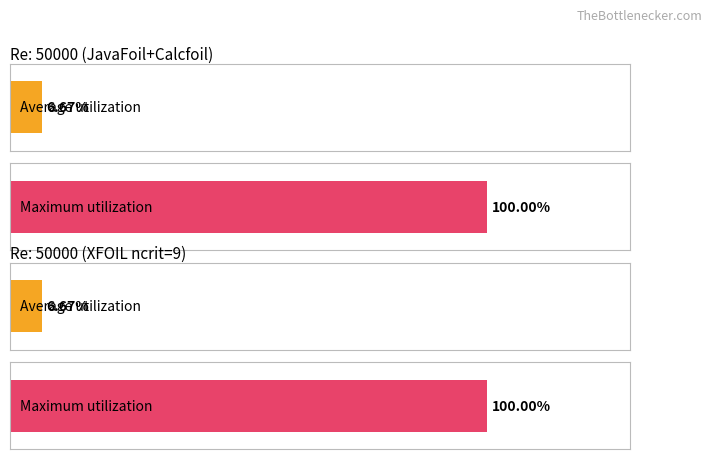

Is the value of JavaFoil+Calcfoil at 0 greater than the value of XFOIL ncrit=9 at 1?

No